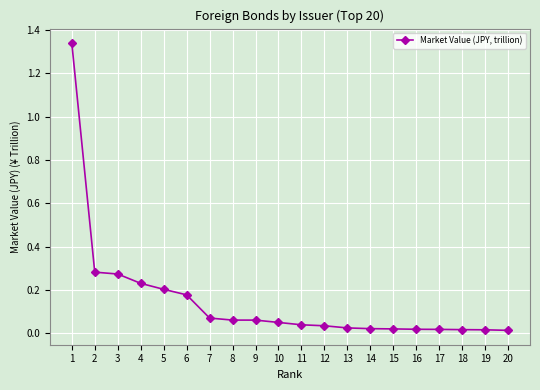

The value at 7 is 0.0. True or false?

False